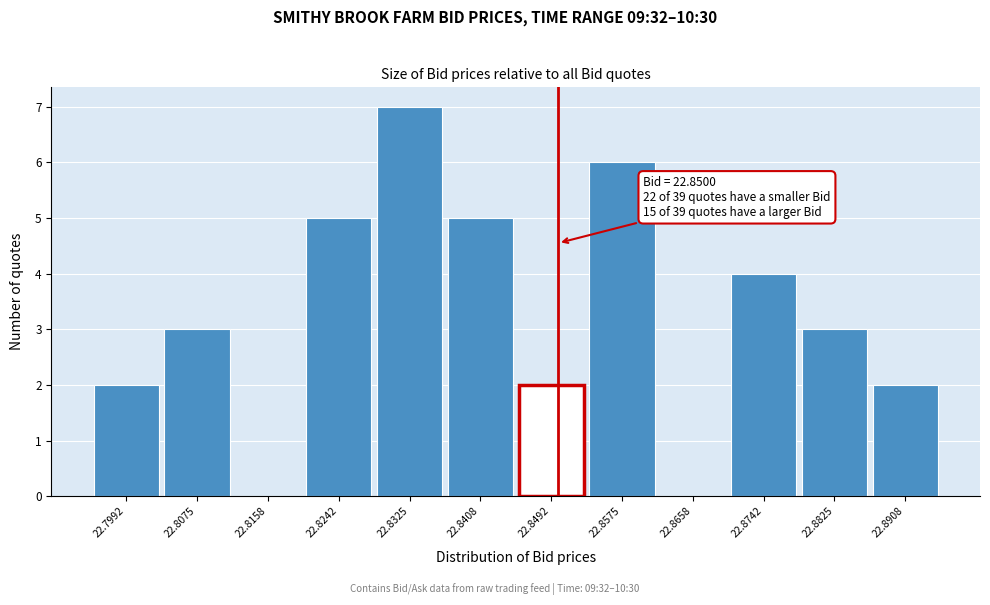

Over which range of the x-axis is the bar tallest?

22.828 to 22.837